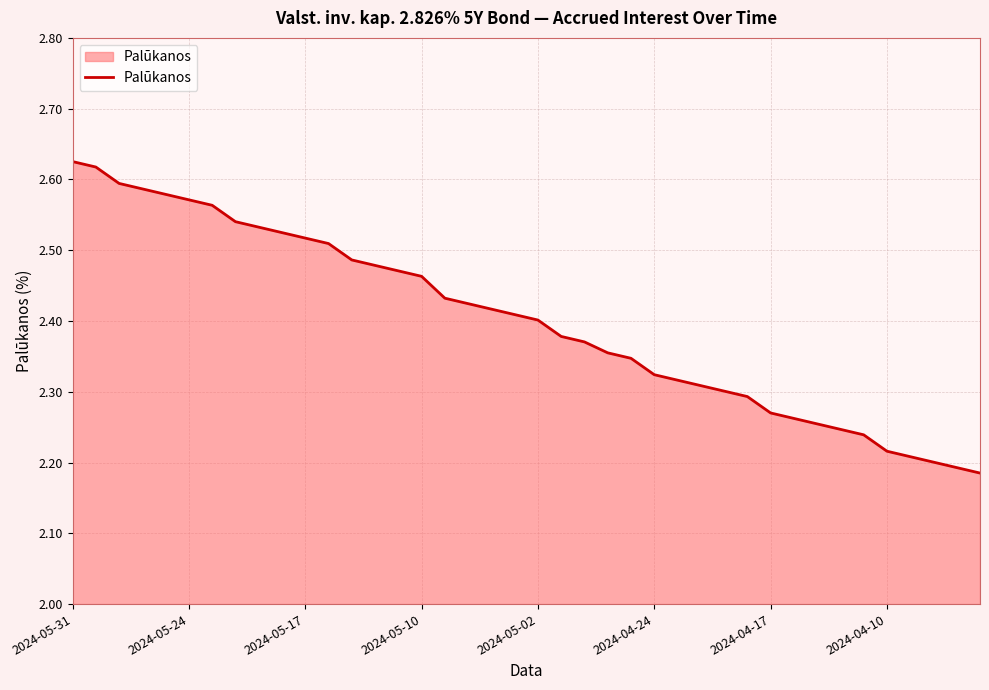

What is the difference between the maximum and minimum values?

0.4